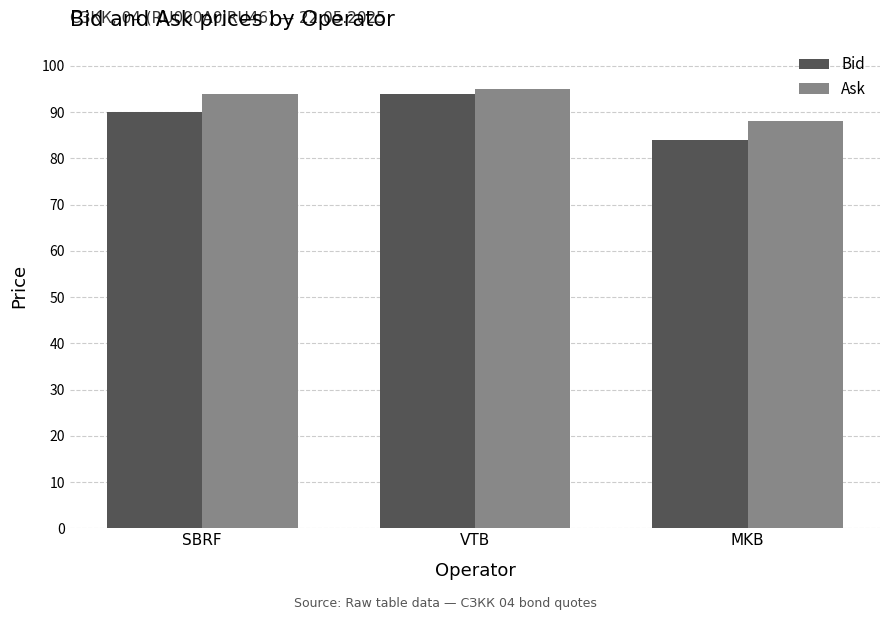

What is the highest value of the Bid series?

94